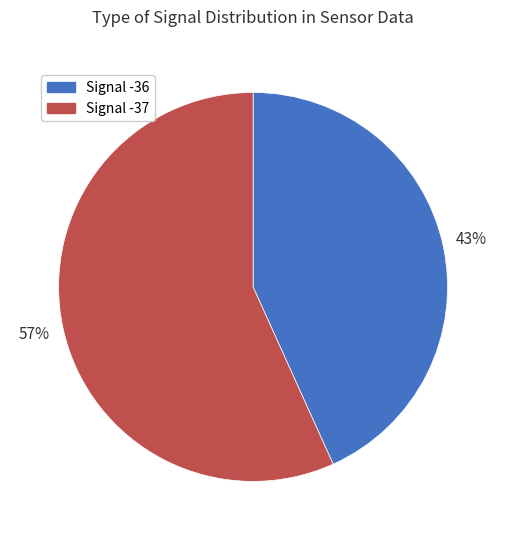

To the nearest percent, what portion does Signal -36 represent?

43%